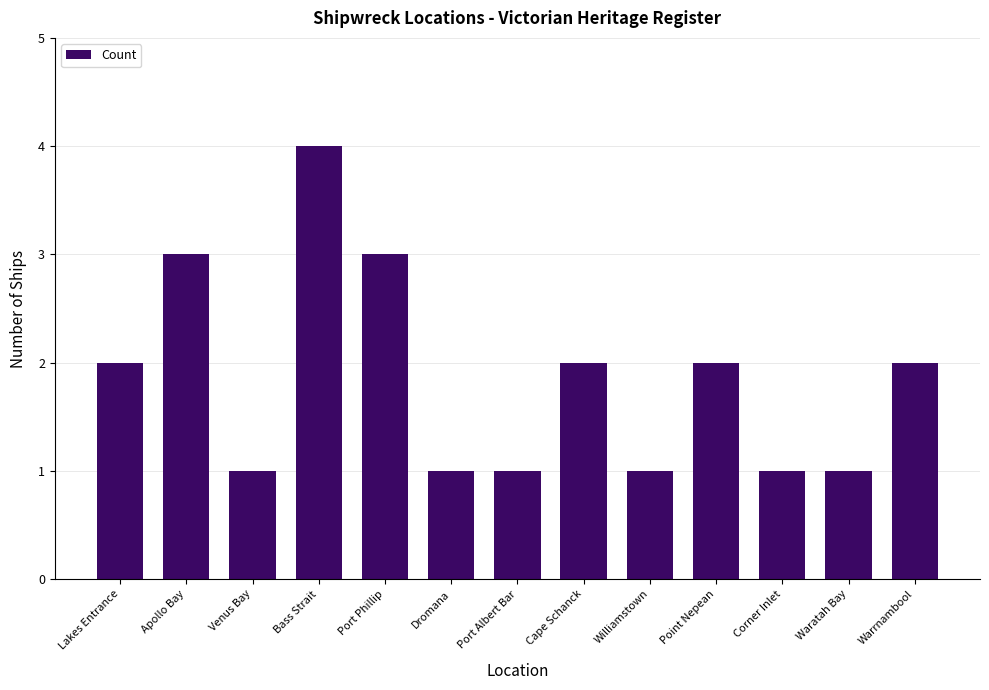

Between Port Phillip and Dromana, which is larger?

Port Phillip